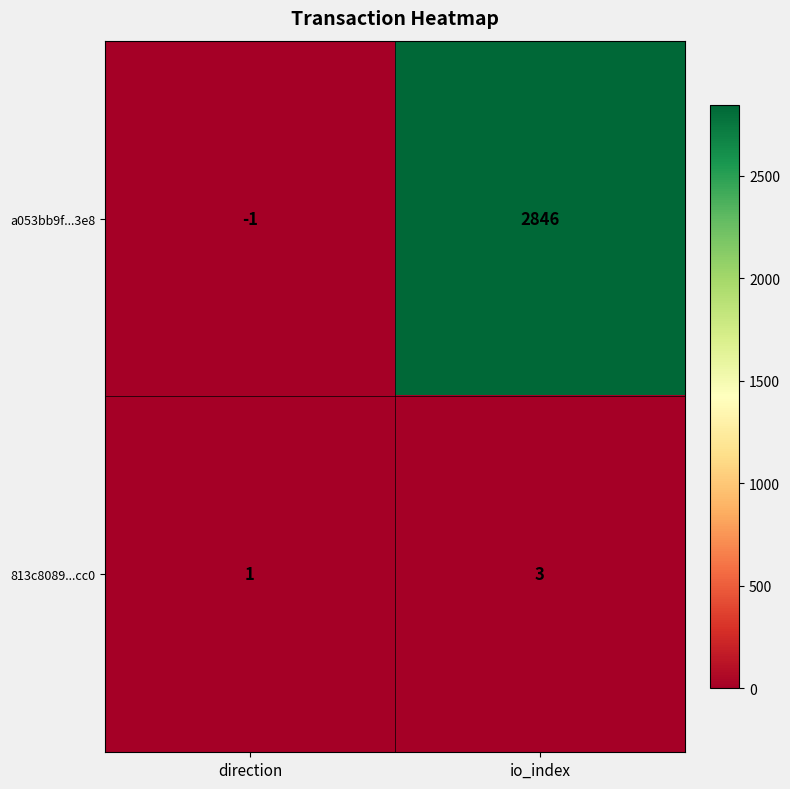

Reading left to right, transcribe all the data shown in this chart.

a053bb9f...3e8: direction=-1	io_index=2846
813c8089...cc0: direction=1	io_index=3